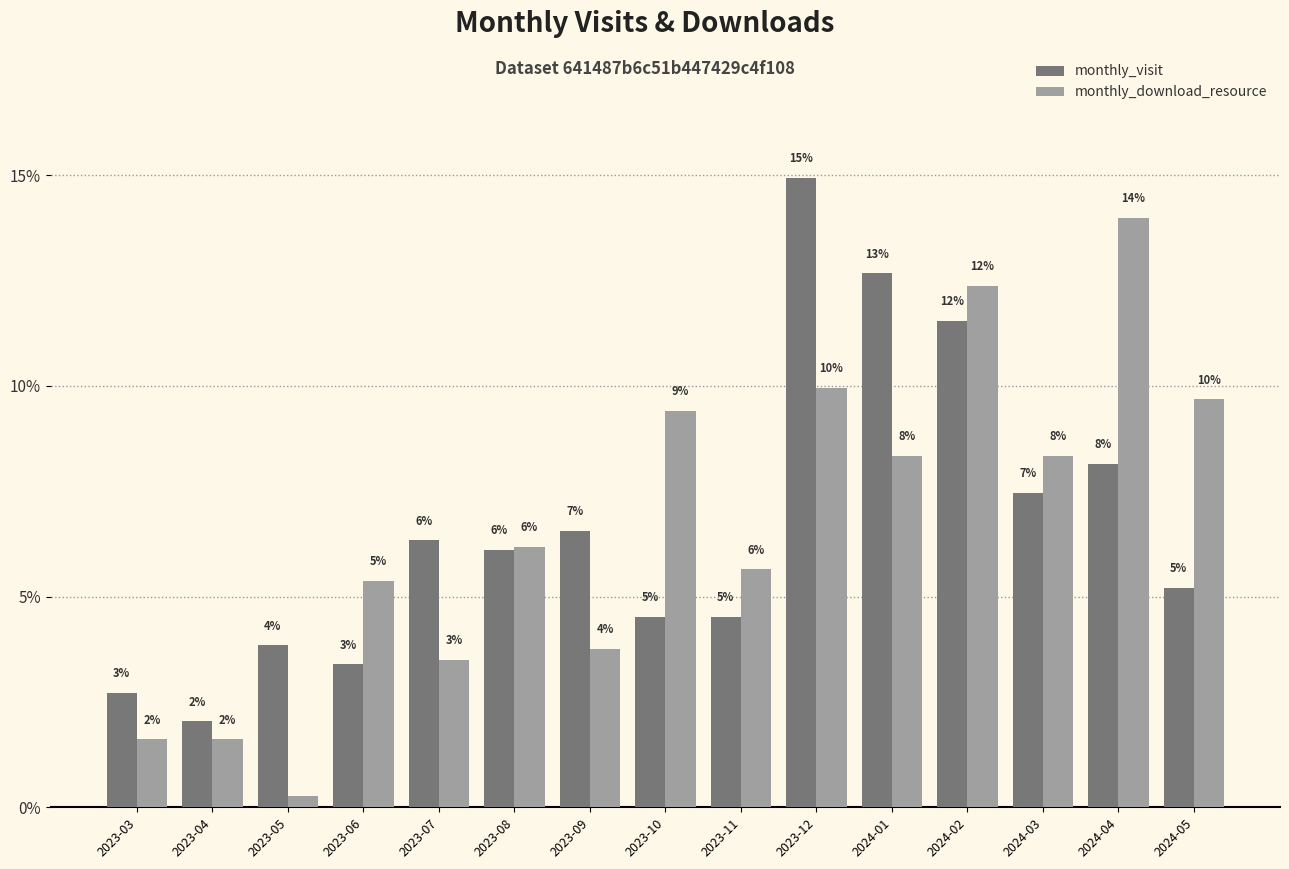

What are all the series names shown in the legend?

monthly_visit, monthly_download_resource